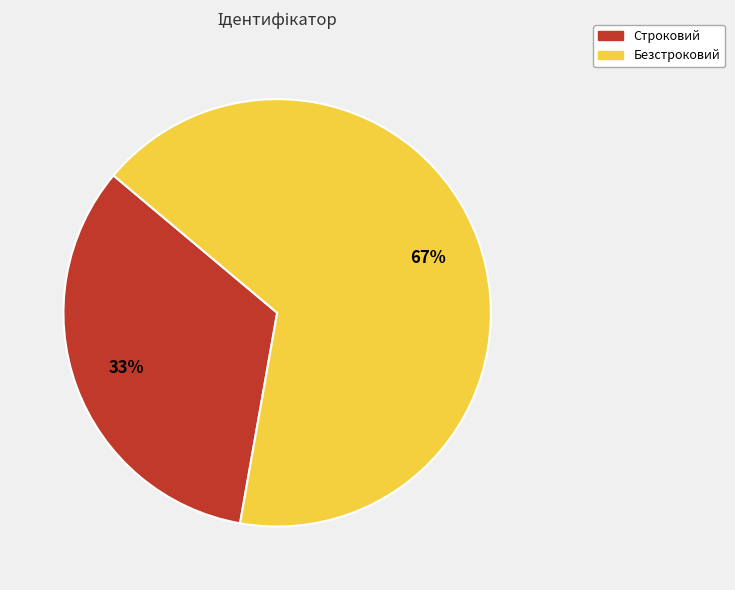

Count the number of slices in the pie.

2